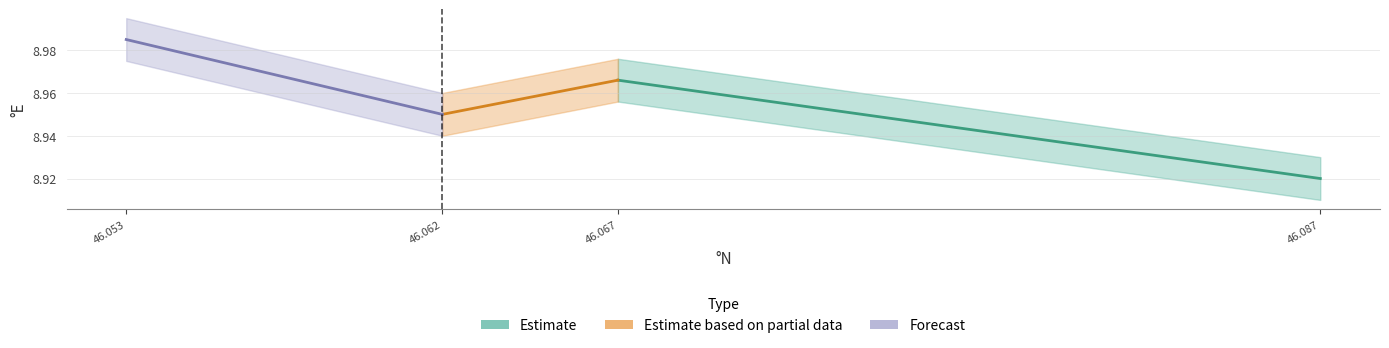

Which series changed the most between 46.087 and 46.067?

Estimate